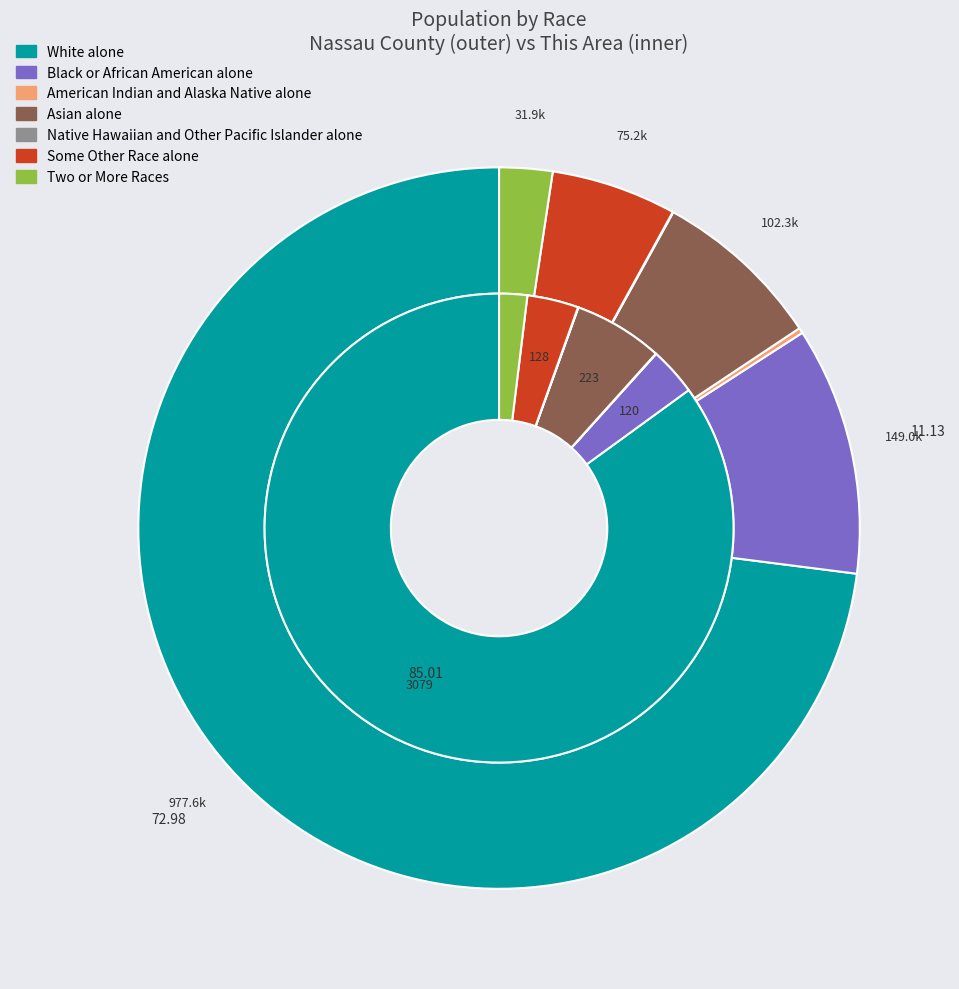

To the nearest percent, what is the difference between the Asian alone and Native Hawaiian and Other Pacific Islander alone slice percentages?

6%